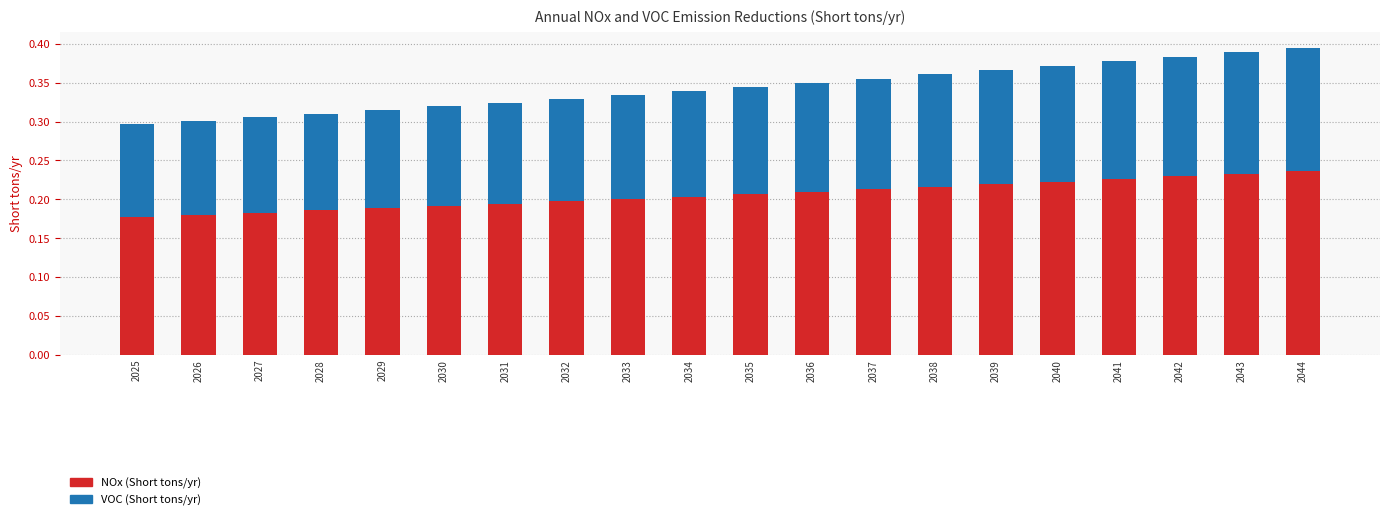

What are all the series names shown in the legend?

NOx (Short tons/yr), VOC (Short tons/yr)